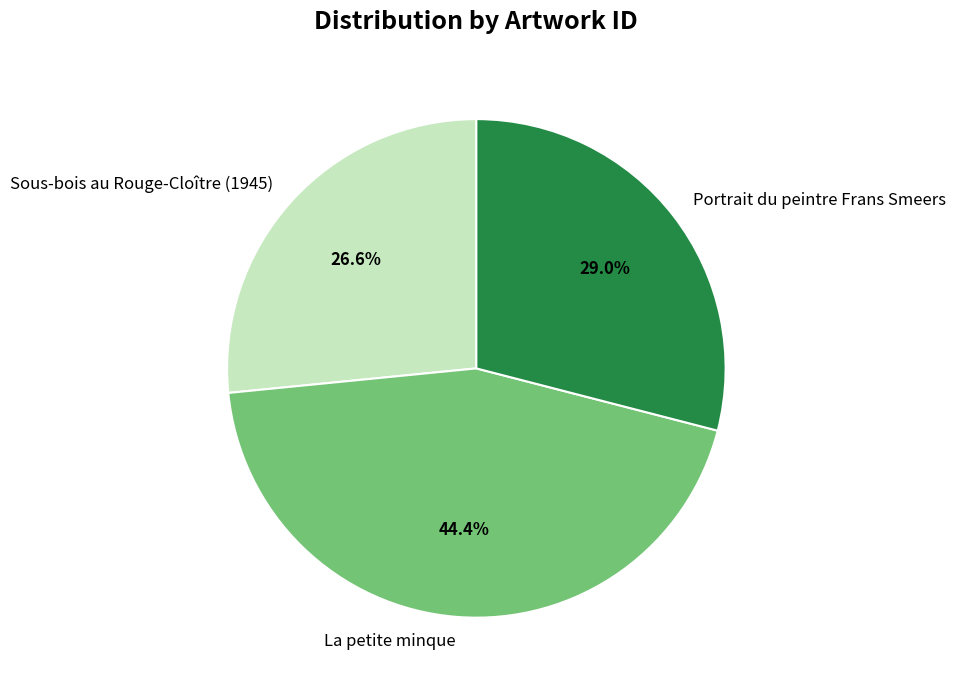

To the nearest percent, what is the difference between the largest and smallest slice percentages?

18%